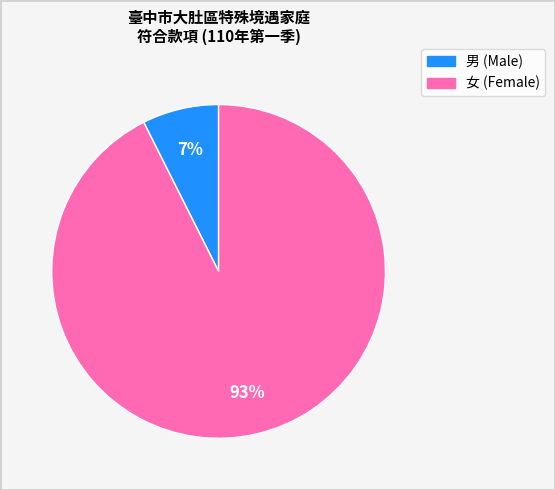

To the nearest percent, what is the average slice percentage?

50%